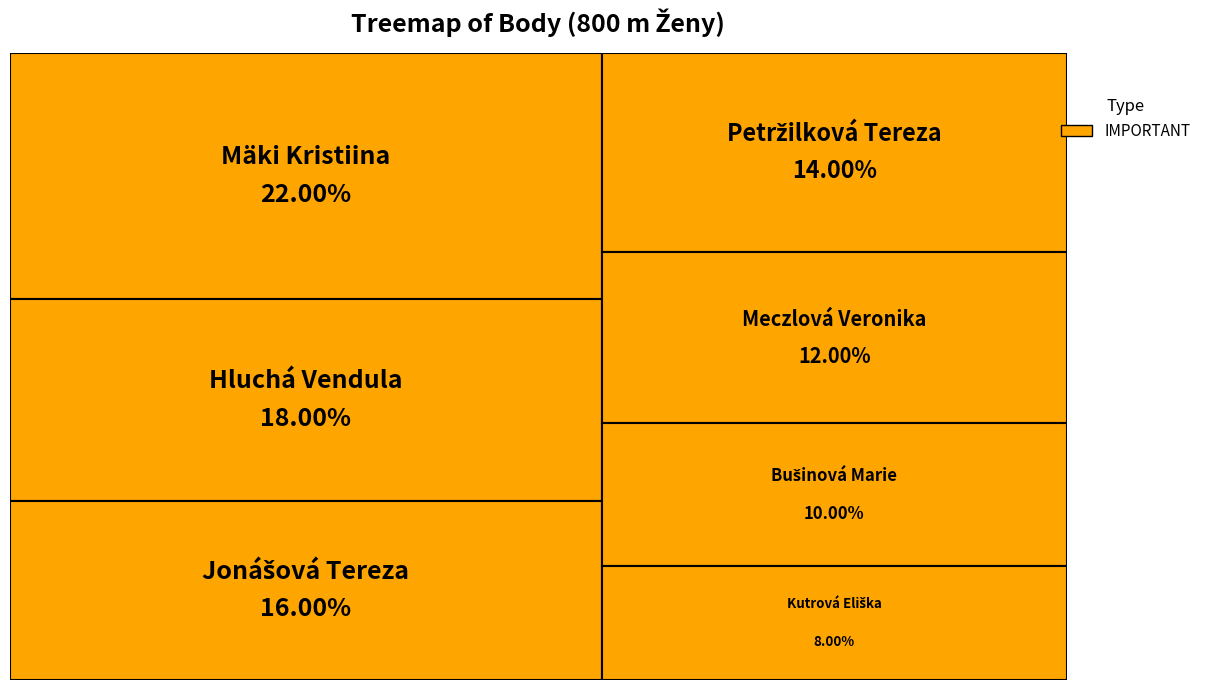

Which category has the smallest portion of the pie?

Kutrová Eliška